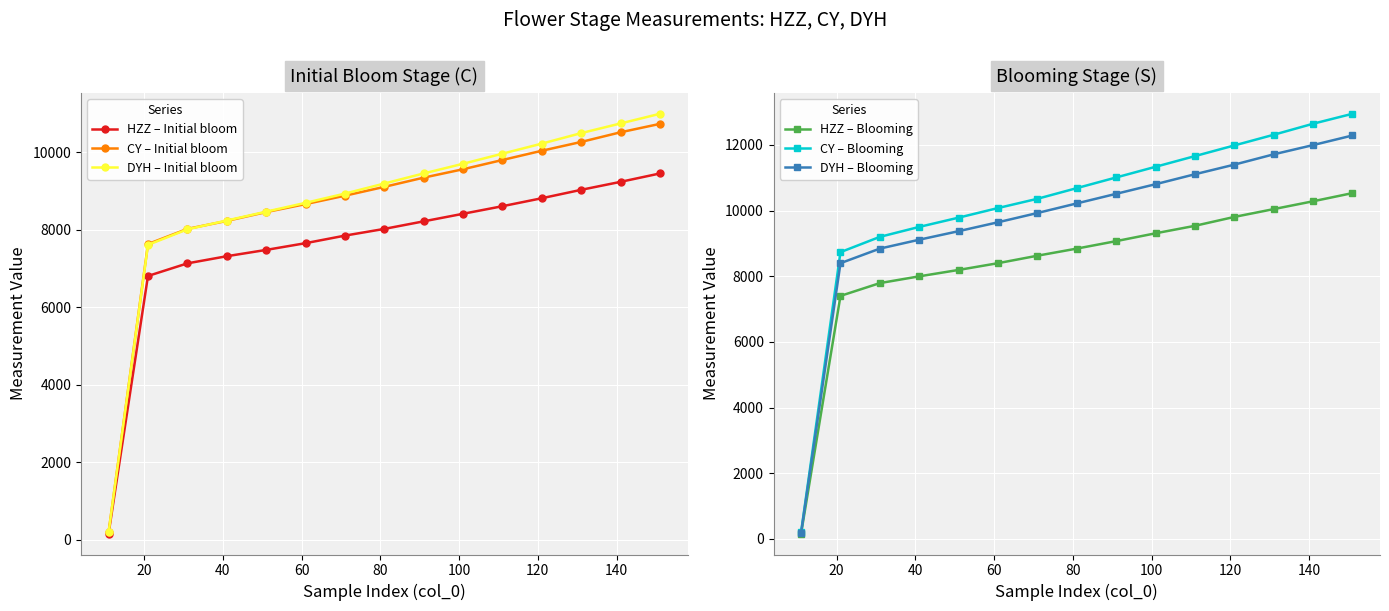

What is the highest value of the CY – Initial bloom series?

10728.3